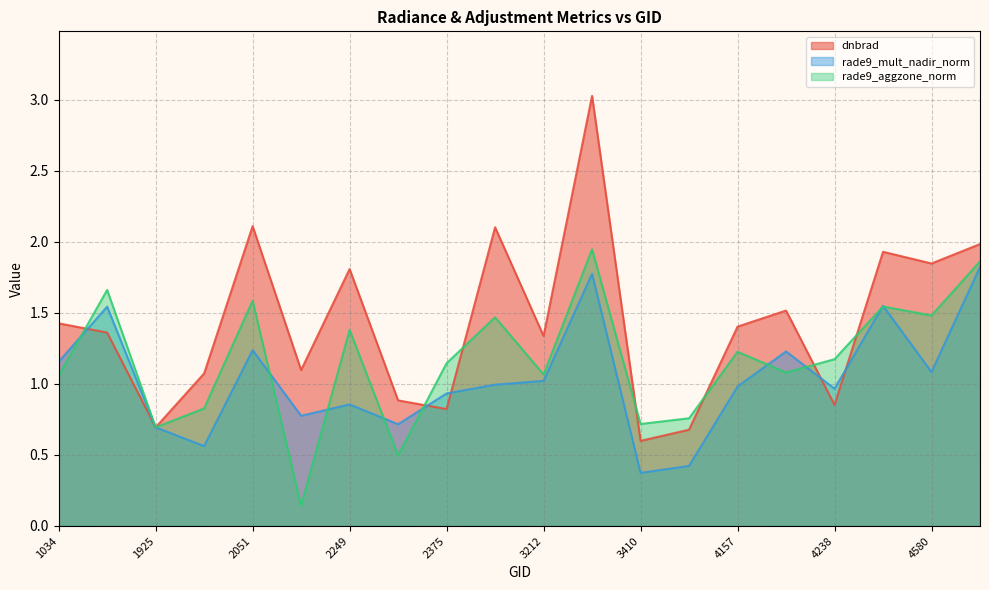

What is the sum of the dnbrad values at 4058 and 3212?

2.0